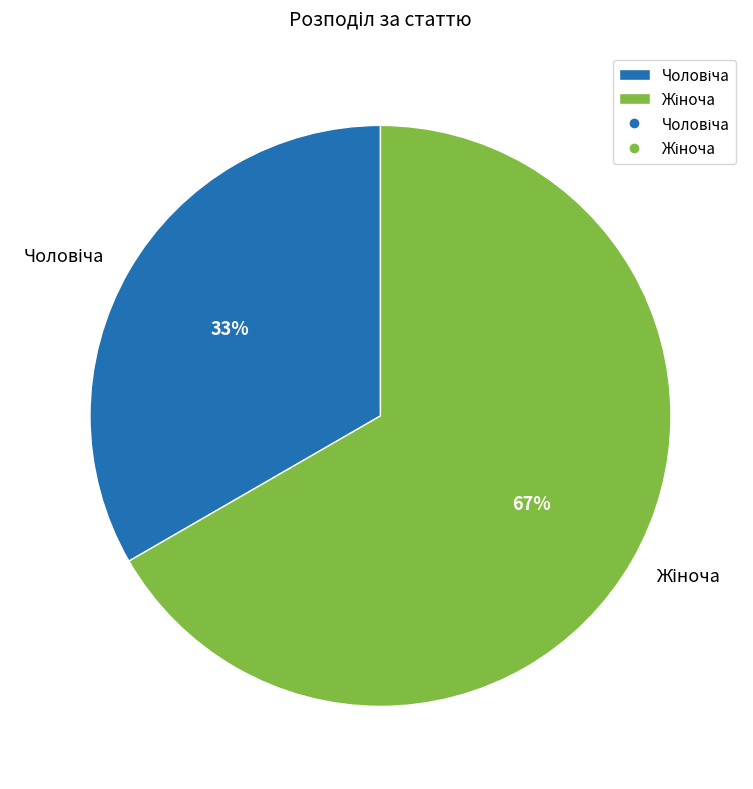

To the nearest percent, what is the average slice percentage?

50%